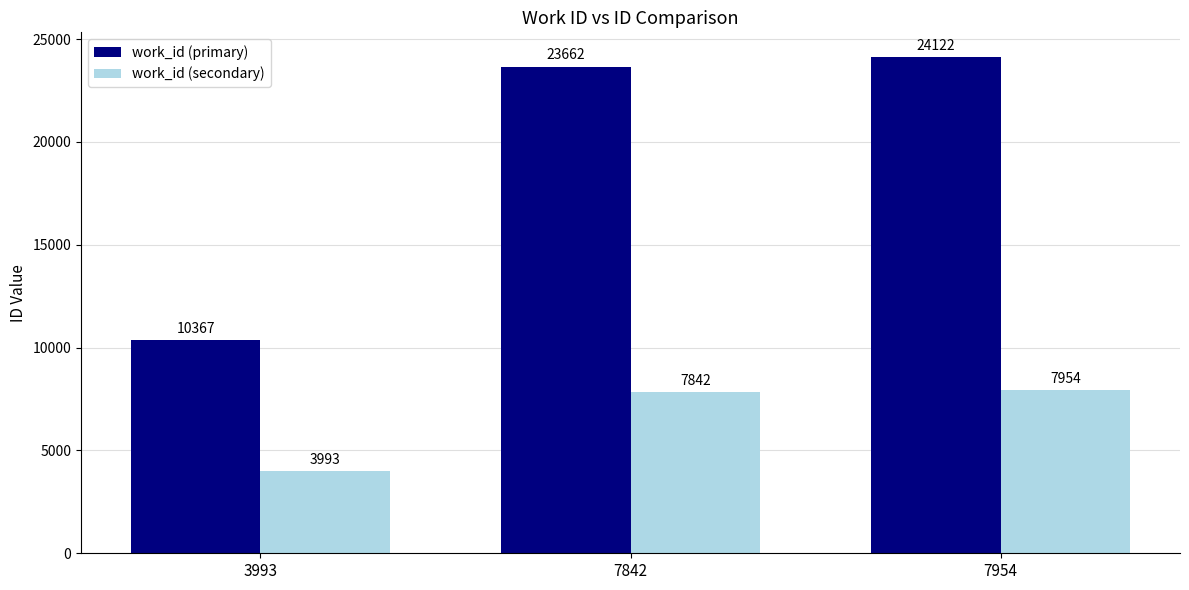

The work_id (secondary) series shows 7842 at 7842. True or false?

True